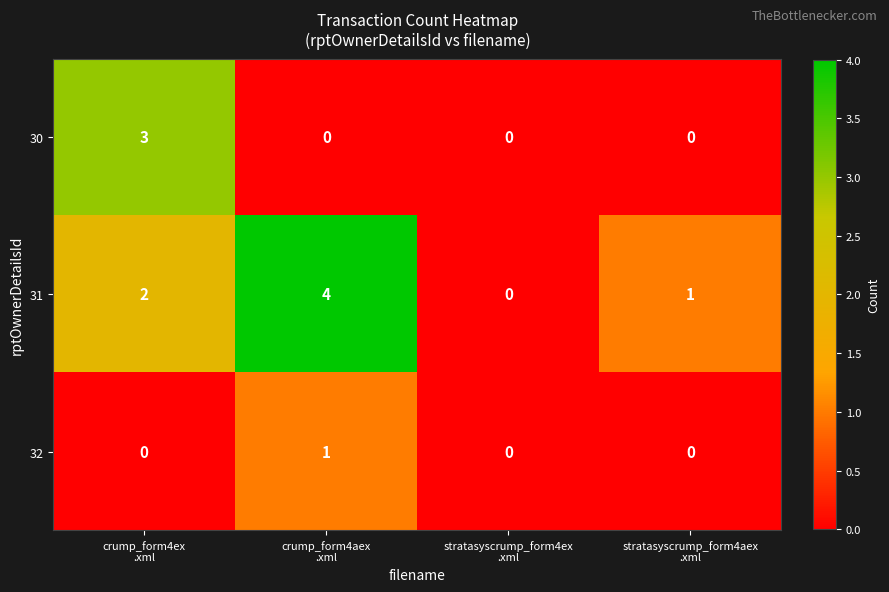

Reading left to right, what are all the values shown in this chart?

30: 3	0	0	0
31: 2	4	0	1
32: 0	1	0	0